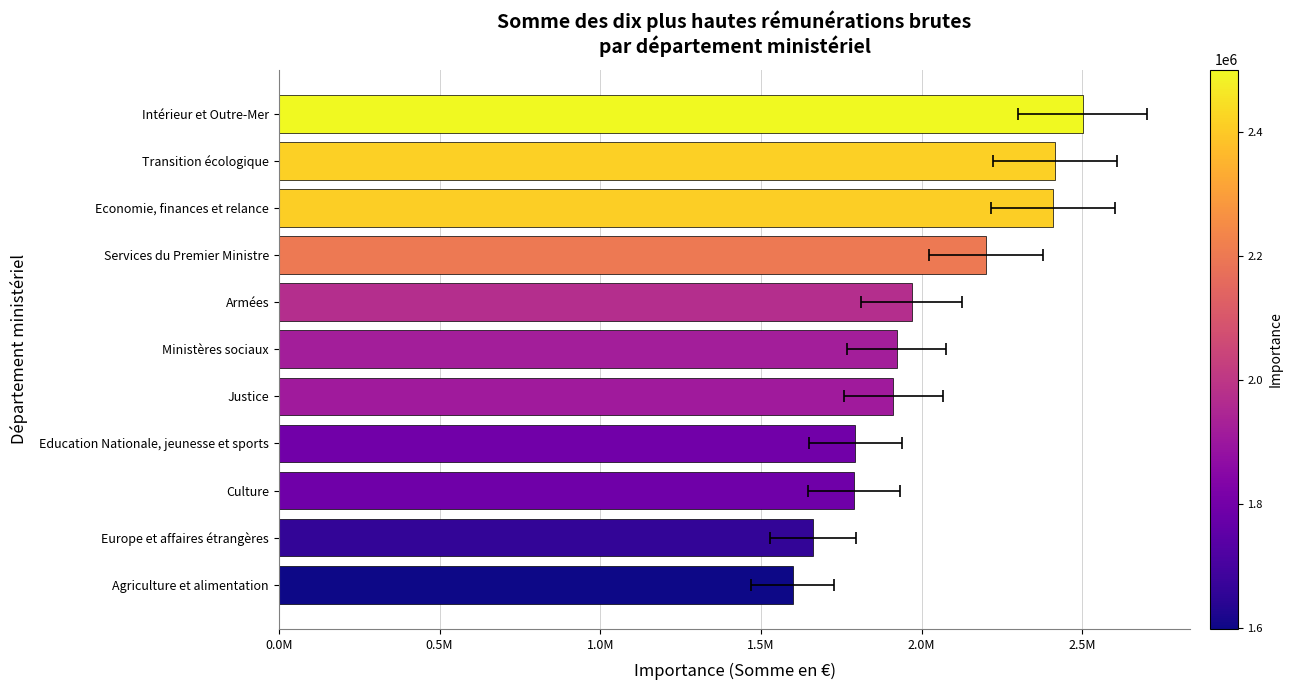

The chart shows a value of 2712335.2 at Education Nationale, jeunesse et sports. True or false?

False